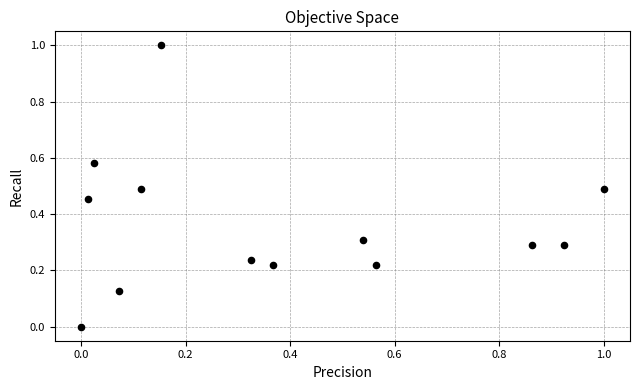

What is the range of Y values (max minus min)?

1.0